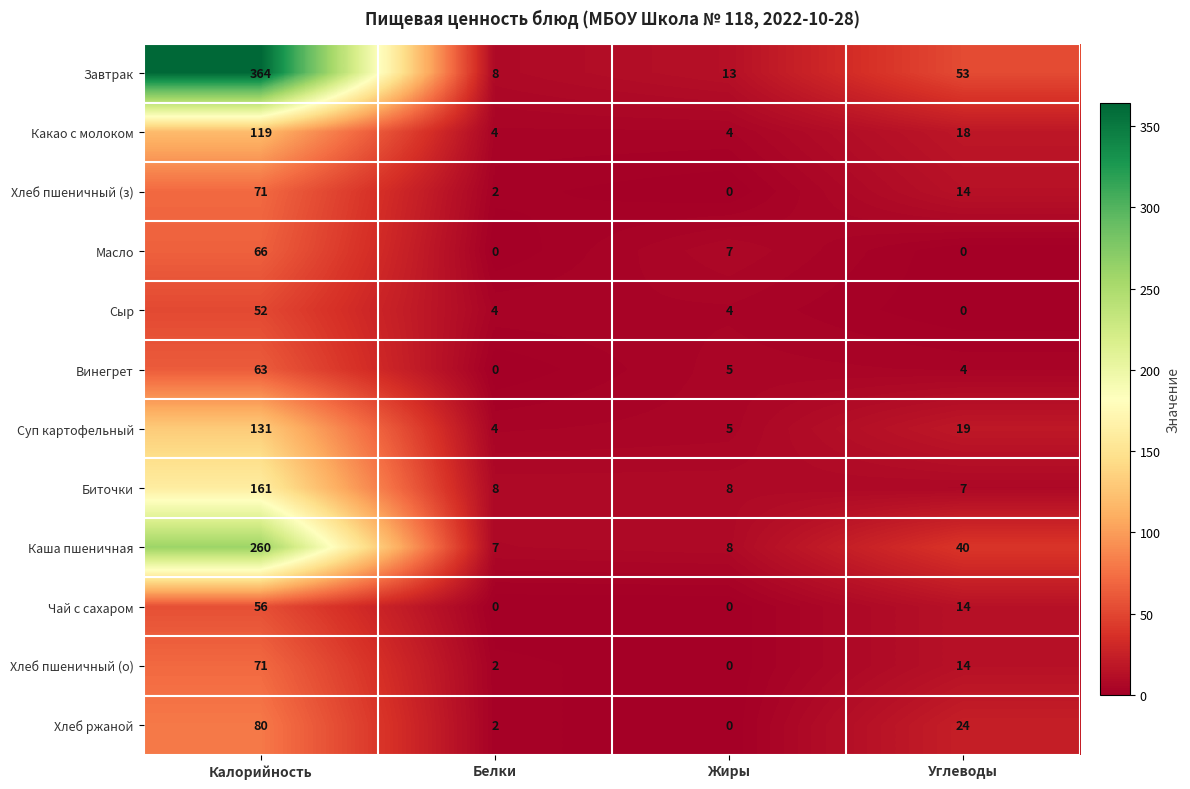

At which label does Хлеб пшеничный (з) first exceed 14?

Калорийность